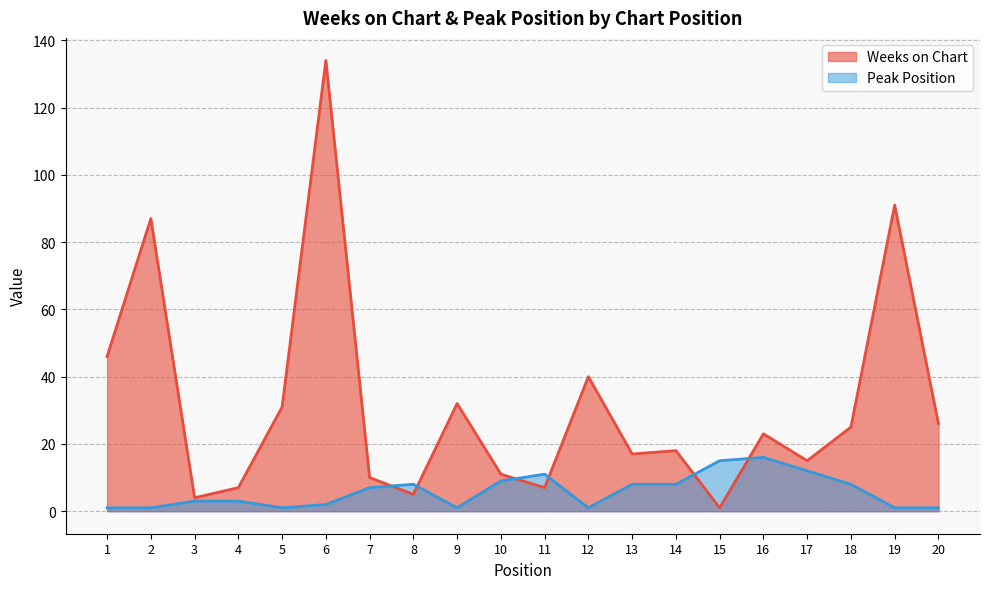

What is the value of the Weeks on Chart point at the 3rd from the left?

4